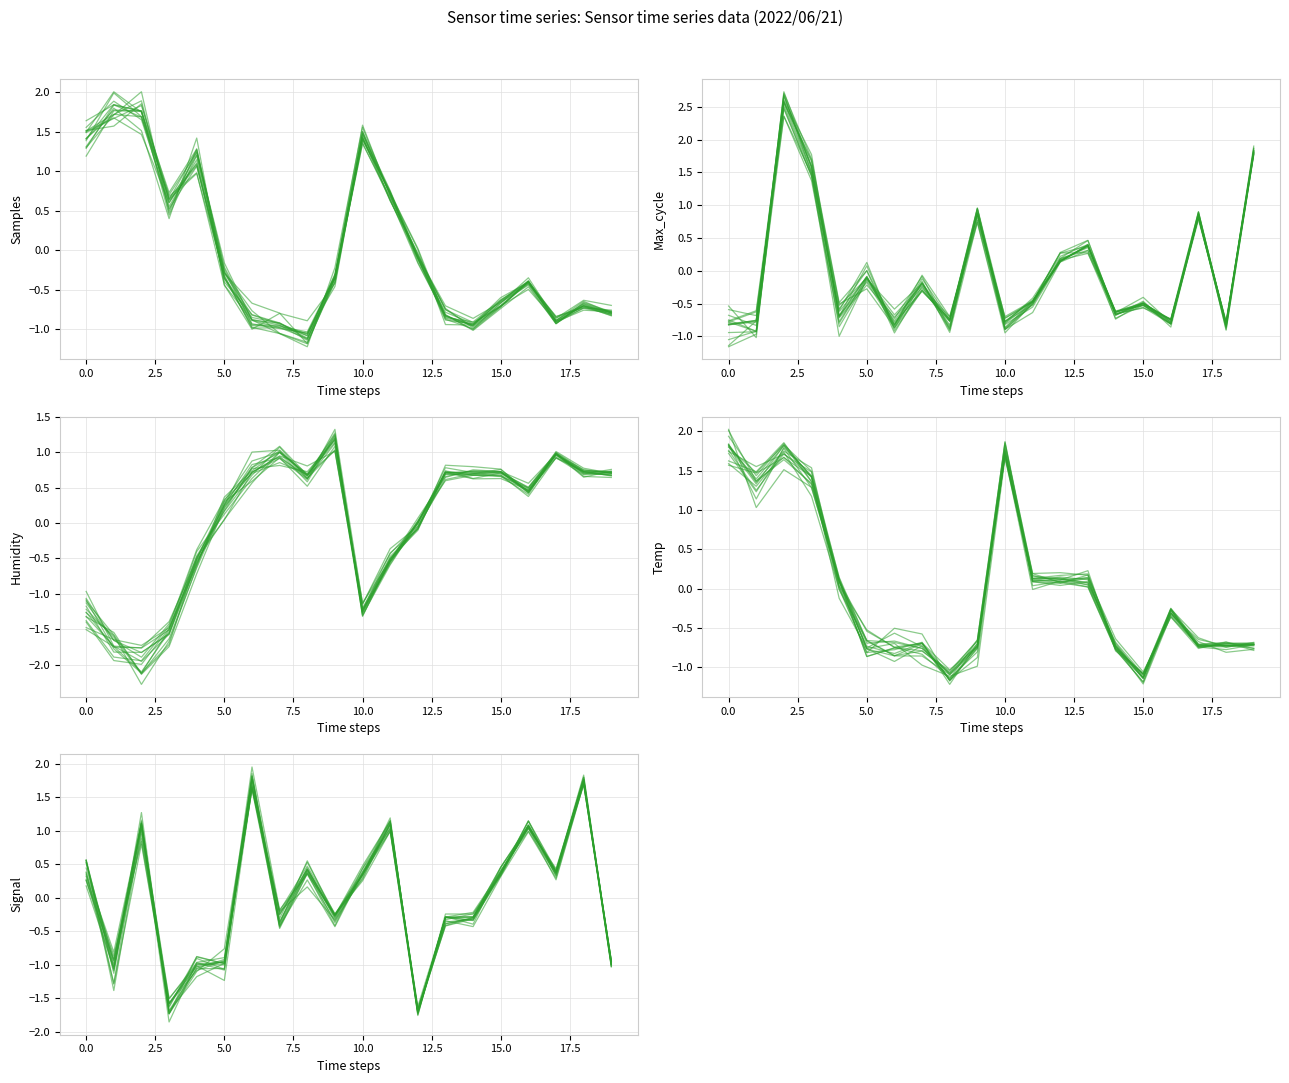

What is the difference between the maximum and second lowest values in the Max_cycle series?

3.5